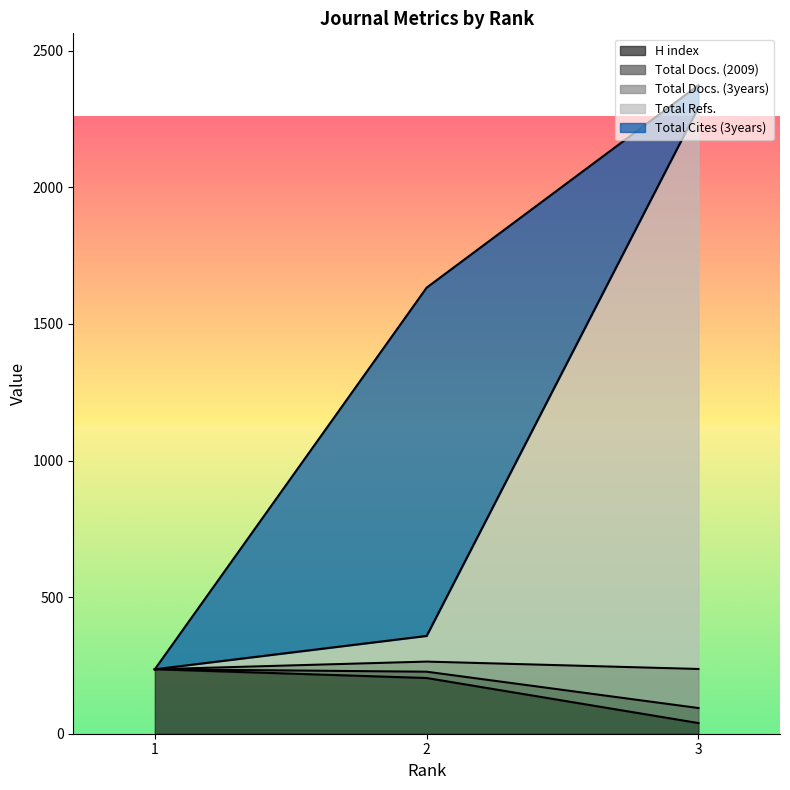

Is it true that Total Refs. equals 205 at 2?

False